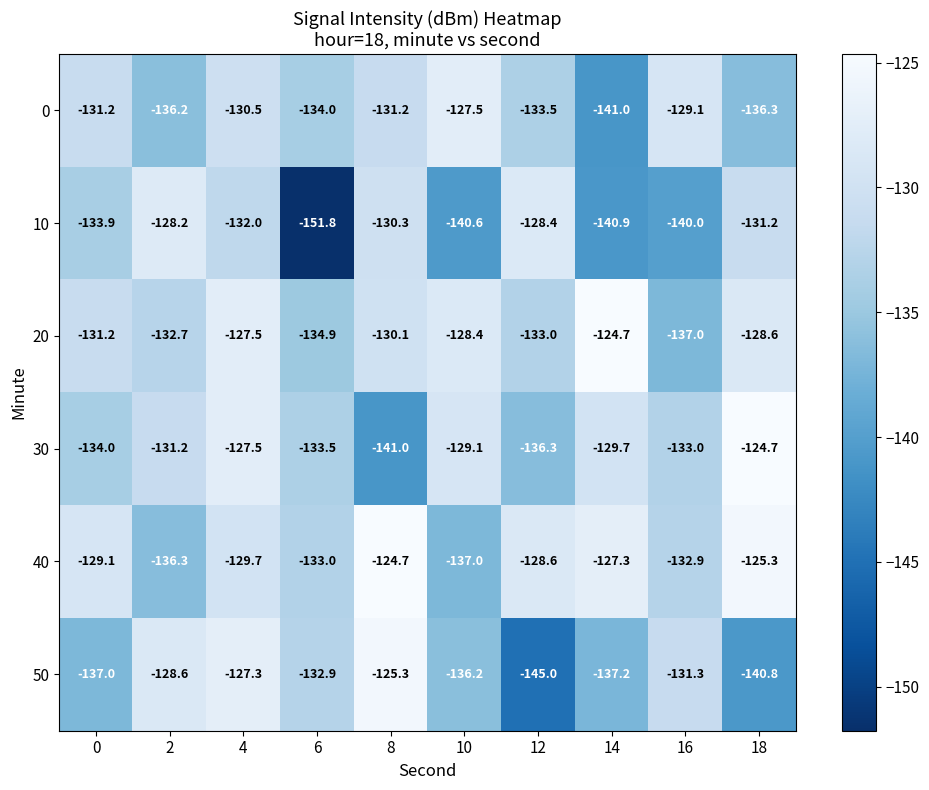

What is the difference between the highest and lowest values at 18?

16.1